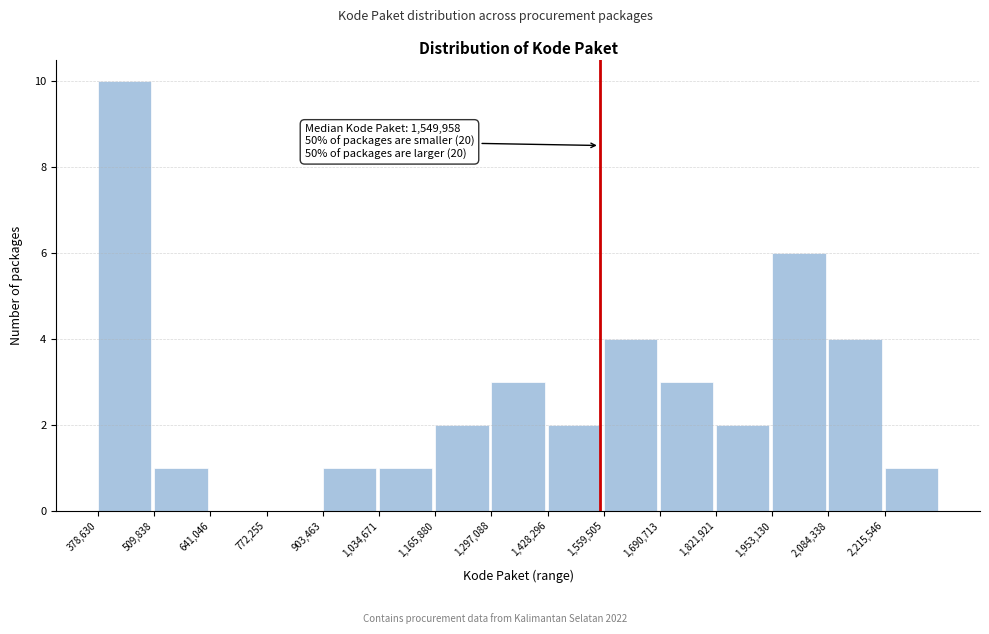

Which range on the x-axis has the tallest bar?

380000 to 500000